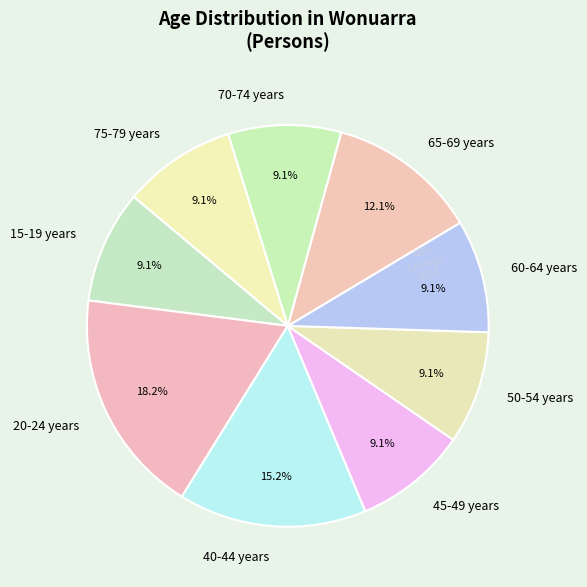

To the nearest percent, what is the average slice percentage?

11%